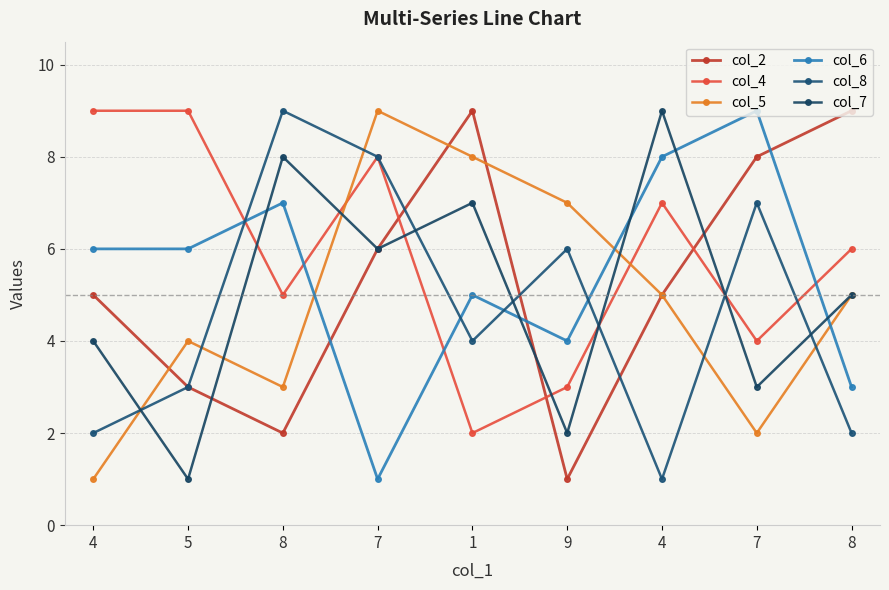

The col_8 series shows 9 at 8. True or false?

True